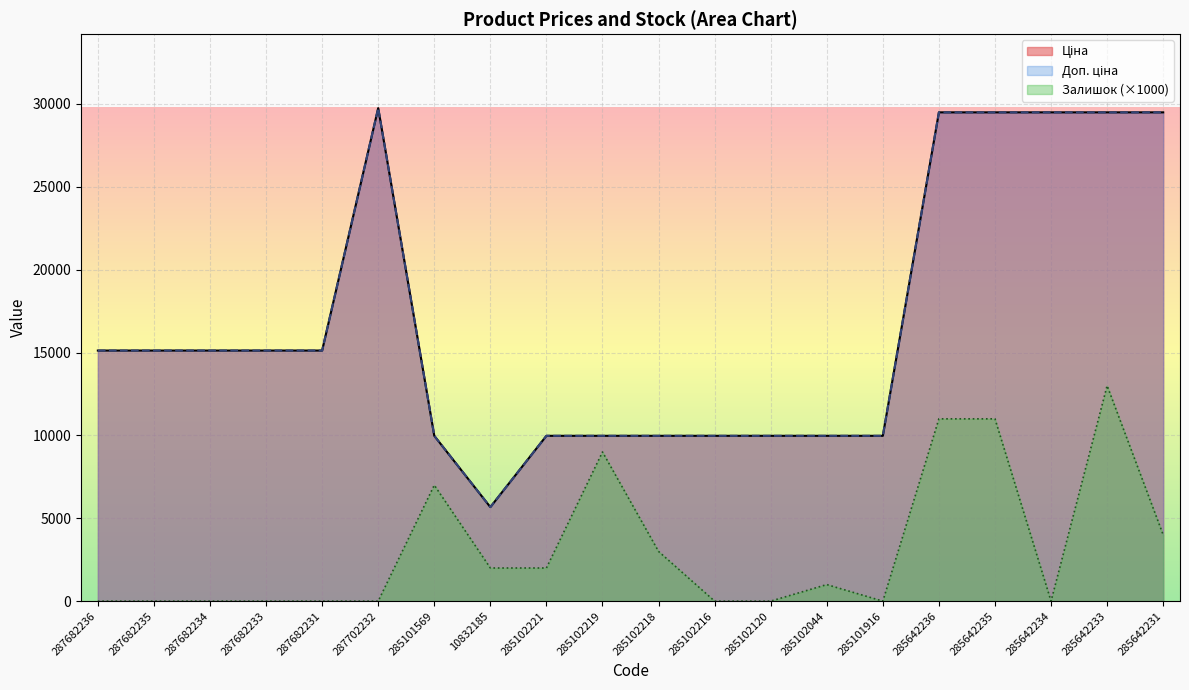

At which label is Доп. ціна closest to 17710?

287682236